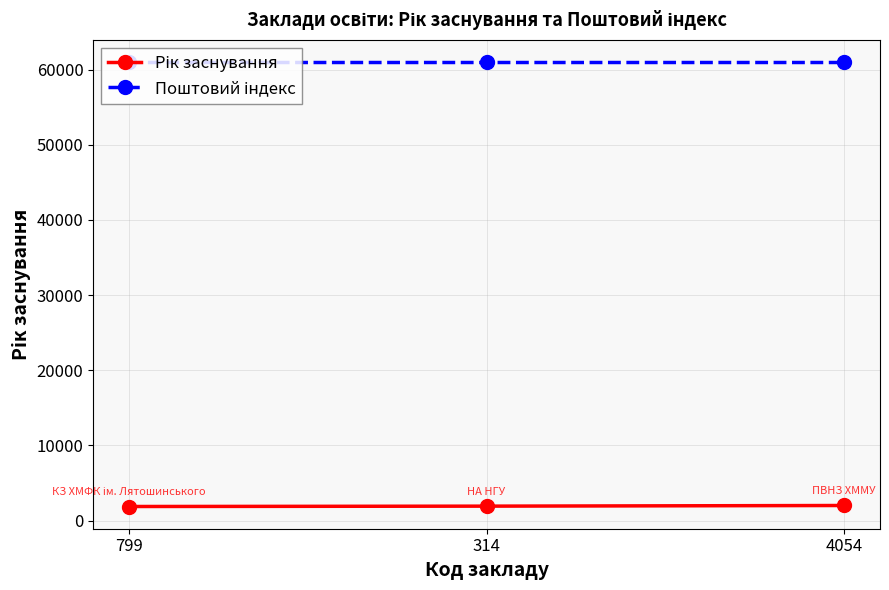

What is the minimum value shown in the chart?

1883